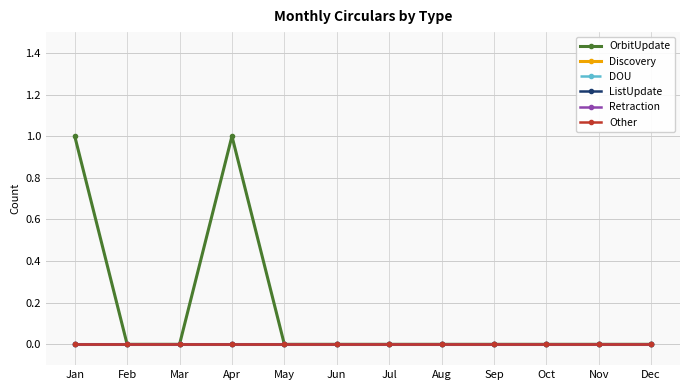

Is the value of ListUpdate at Jan greater than the value of Discovery at Apr?

No